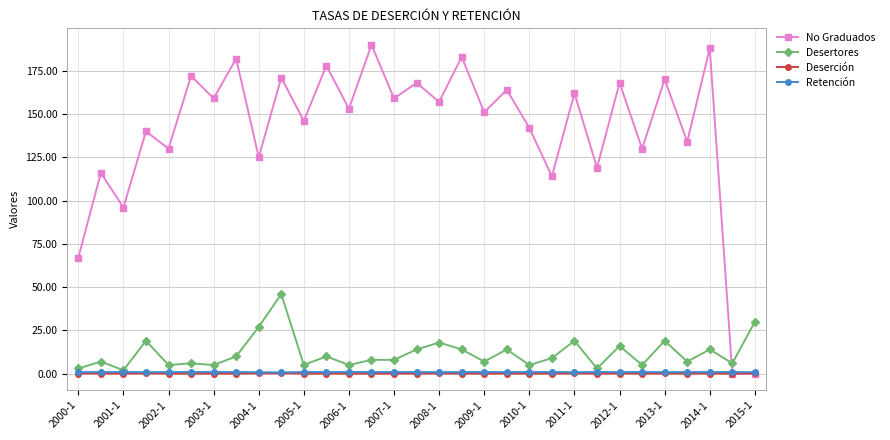

What is the value of the Desertores point at the 14th from the left?

8.0